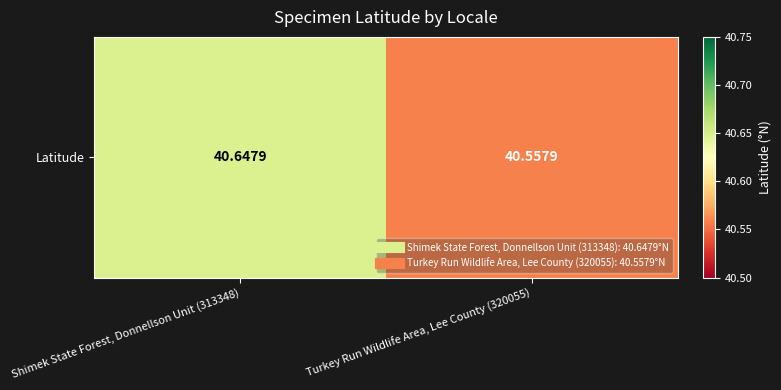

What is the average value?

40.6